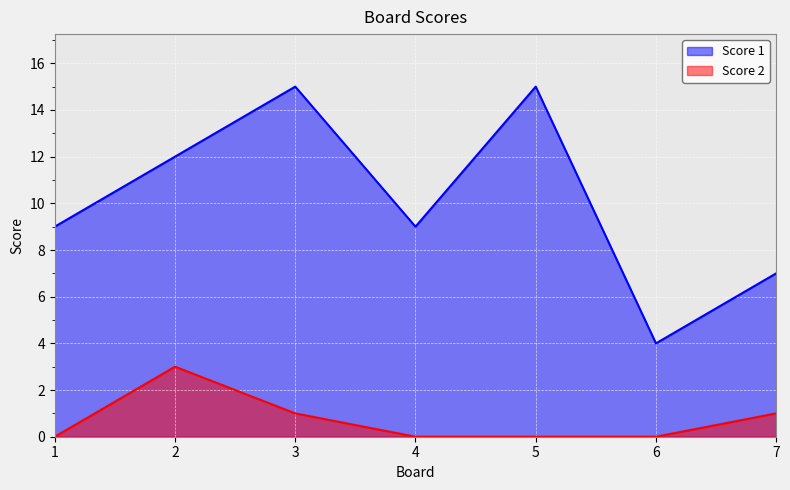

Where does the Score 1 series first go above 9?

2